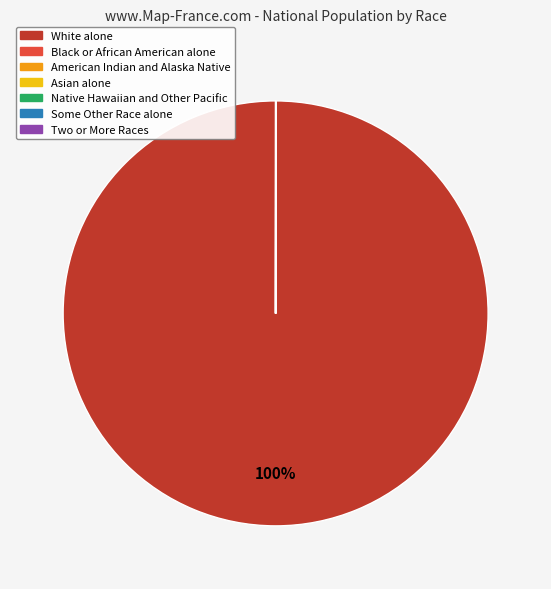

Which category has the biggest portion of the pie?

White alone